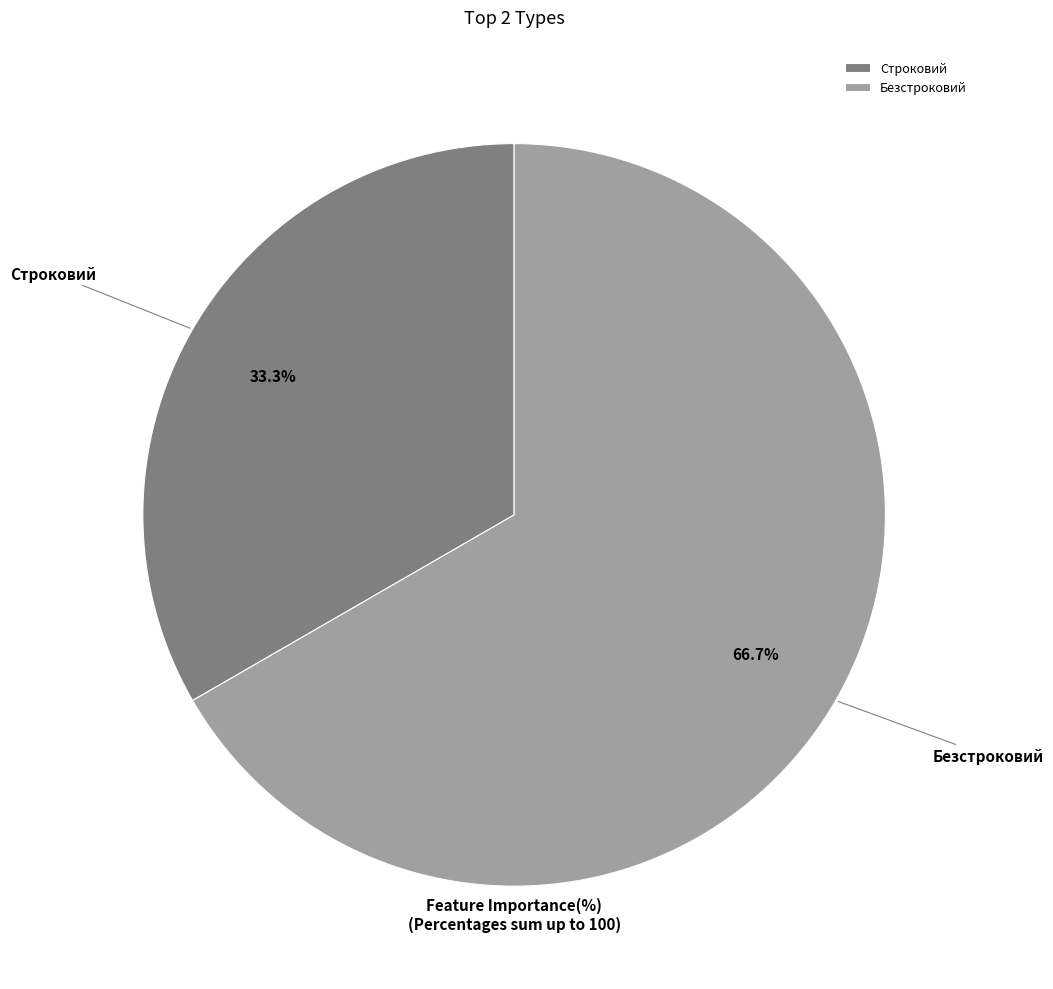

Rank the categories by value from lowest to highest.

Строковий, Безстроковий